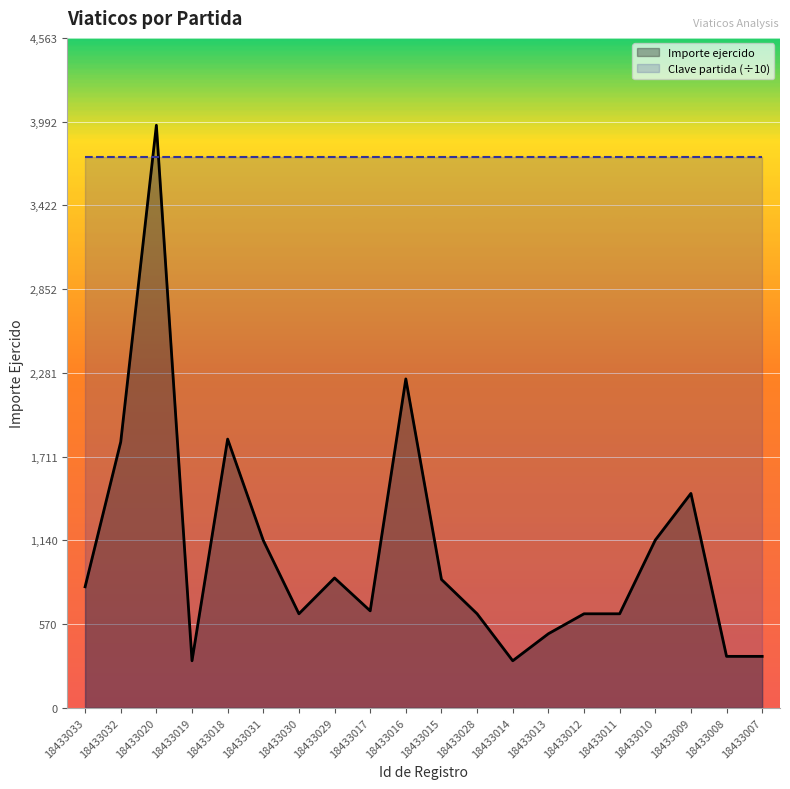

What is the label of the 19th point from the left?

18433008